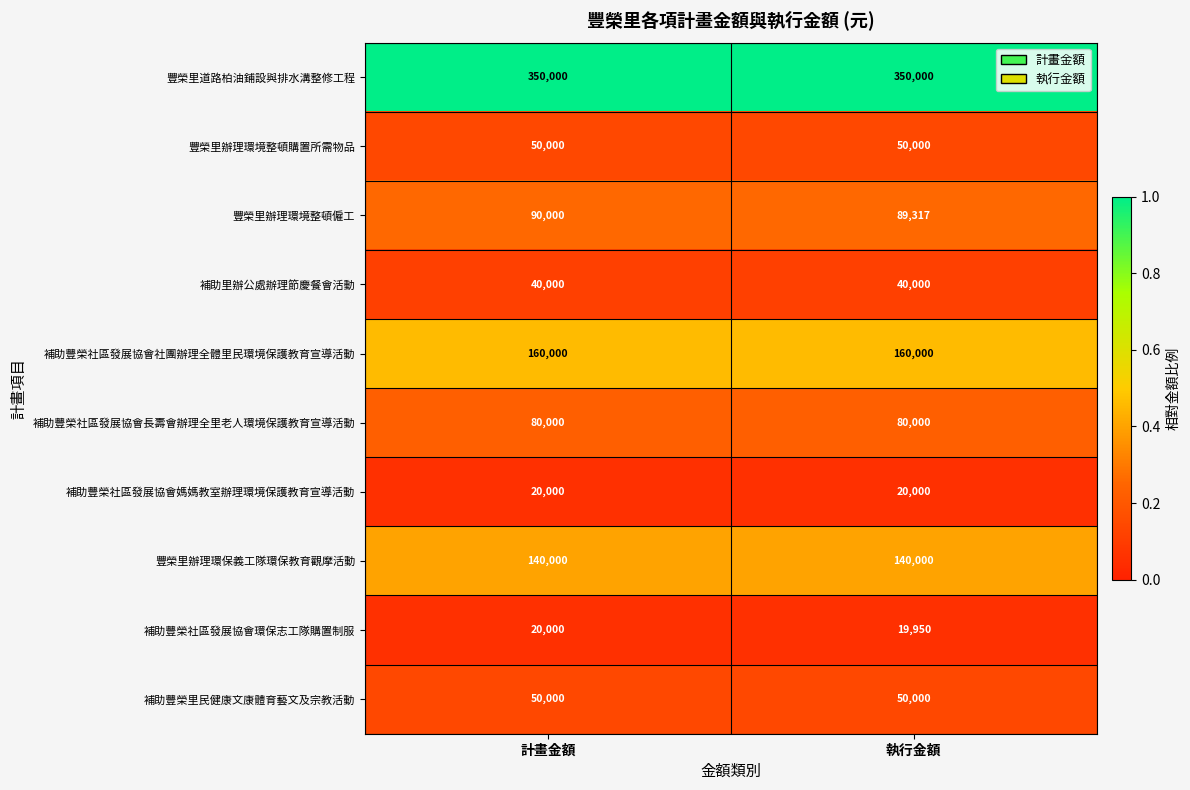

Reading right to left, list all the values displayed in this chart.

豐榮里道路柏油鋪設與排水溝整修工程: 350000	350000
豐榮里辦理環境整頓購置所需物品: 50000	50000
豐榮里辦理環境整頓僱工: 89317	90000
補助里辦公處辦理節慶餐會活動: 40000	40000
補助豐榮社區發展協會社團辦理全體里民環境保護教育宣導活動: 160000	160000
補助豐榮社區發展協會長壽會辦理全里老人環境保護教育宣導活動: 80000	80000
補助豐榮社區發展協會媽媽教室辦理環境保護教育宣導活動: 20000	20000
豐榮里辦理環保義工隊環保教育觀摩活動: 140000	140000
補助豐榮社區發展協會環保志工隊購置制服: 19950	20000
補助豐榮里民健康文康體育藝文及宗教活動: 50000	50000